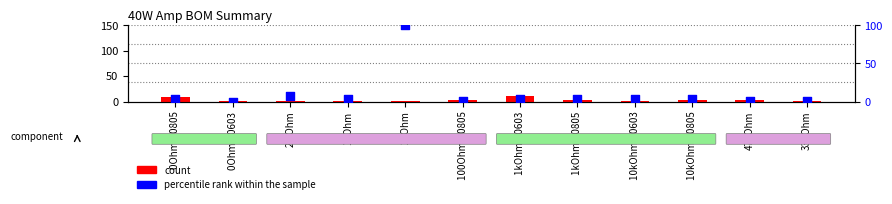

Is the value of count at 10Ohm greater than the value of percentile rank within the sample at 33kOhm?

Yes